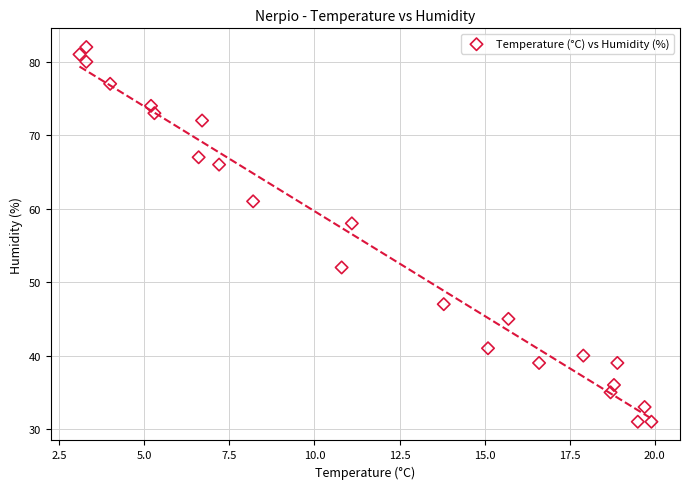

What is the range of Y values (max minus min)?

51